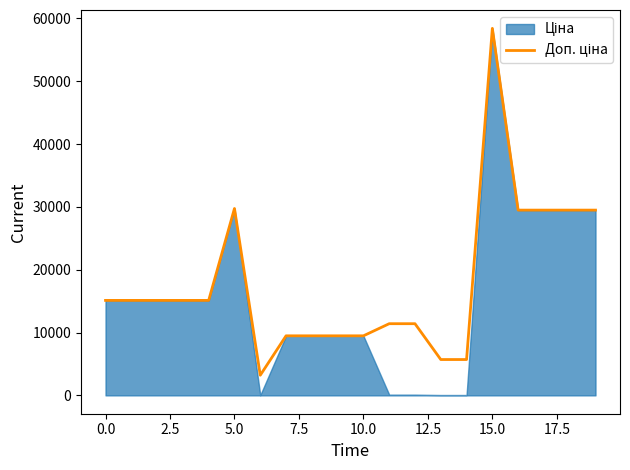

At which category does the chart reach its peak across all series?

15